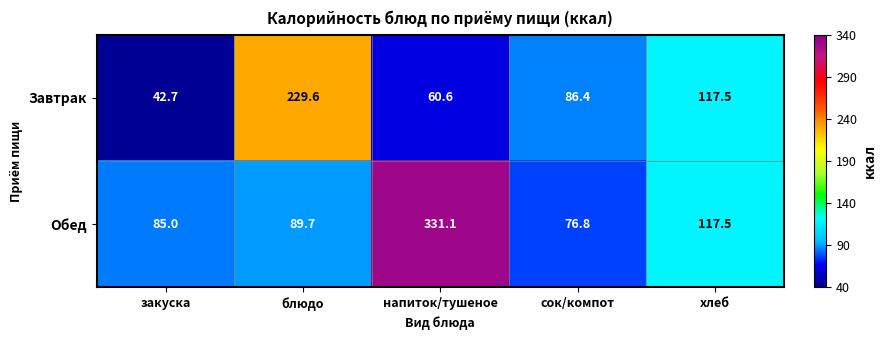

Which series has the largest total across all categories?

Обед